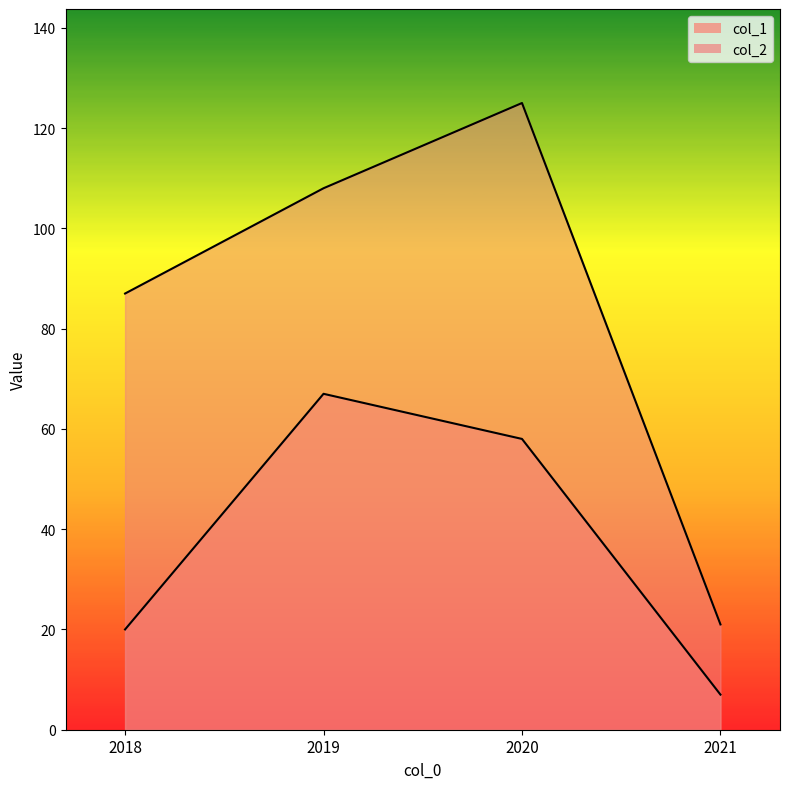

At which label does col_2 first exceed 108?

2020